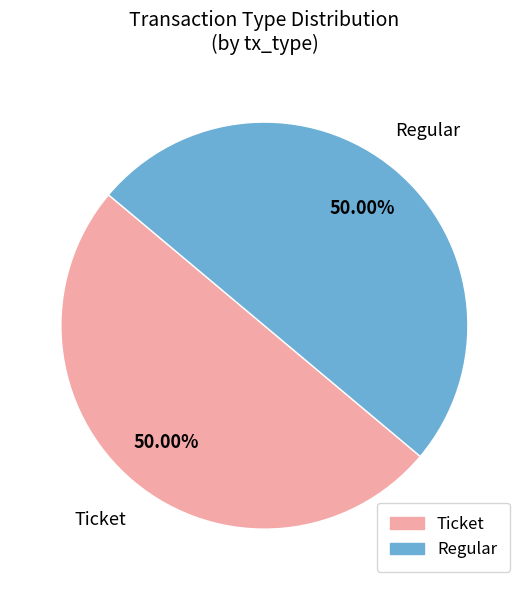

Do Regular and Ticket together represent more than half of the pie?

Yes